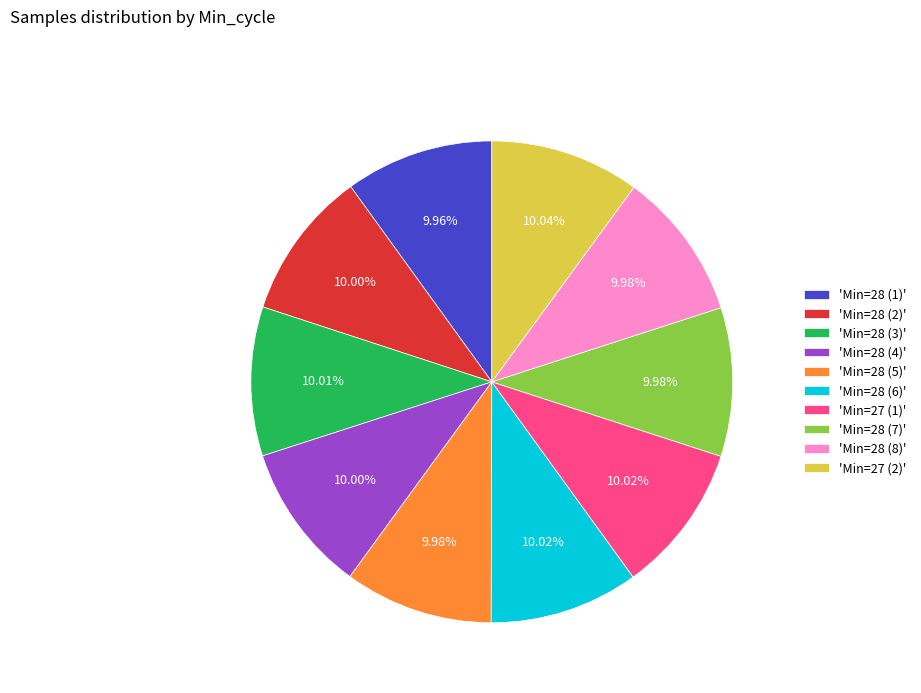

Approximately how many times larger is the value at 'Min=27 (2)' compared to 'Min=28 (7)'?

1.0